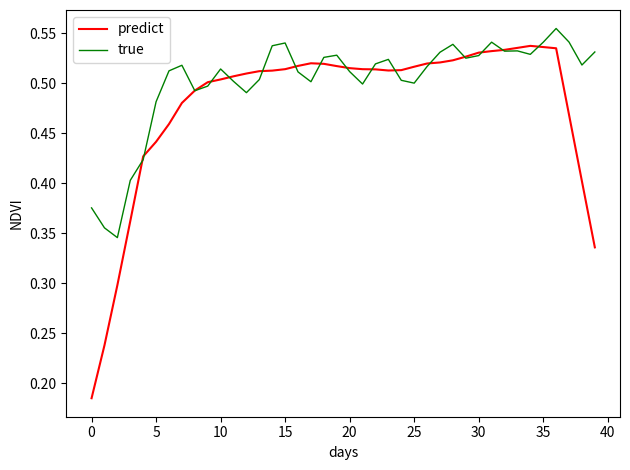

Which series has the widest spread of values?

predict